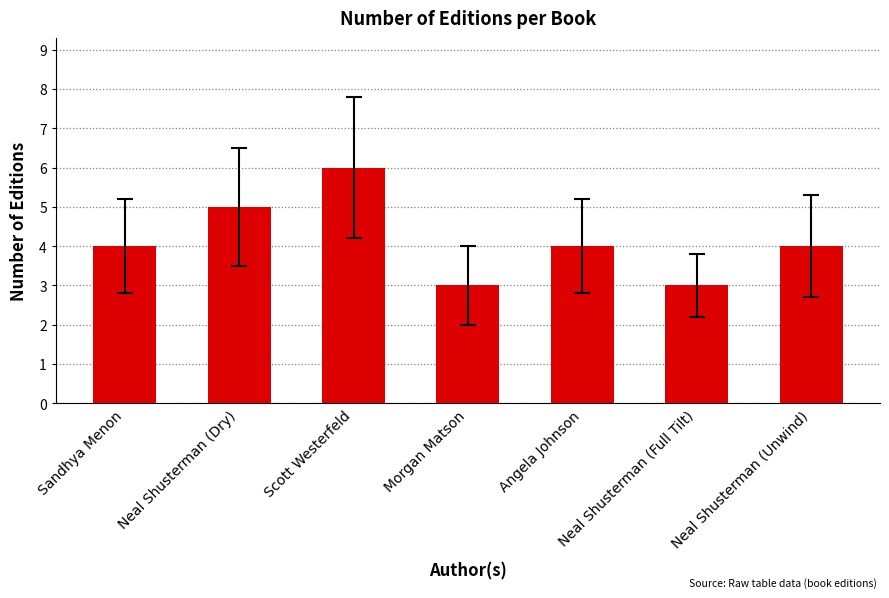

The chart shows a value of 3 at Neal Shusterman (Dry). True or false?

False